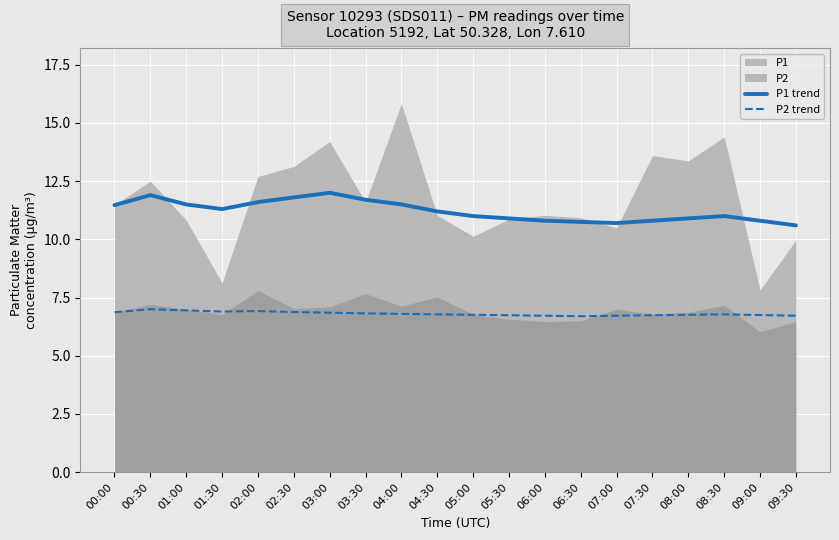

List the labels in order of P1 trend value, largest first.

03:00, 00:30, 02:30, 03:30, 02:00, 01:00, 04:00, 00:00, 01:30, 04:30, 05:00, 08:30, 05:30, 08:00, 06:00, 07:30, 09:00, 06:30, 07:00, 09:30